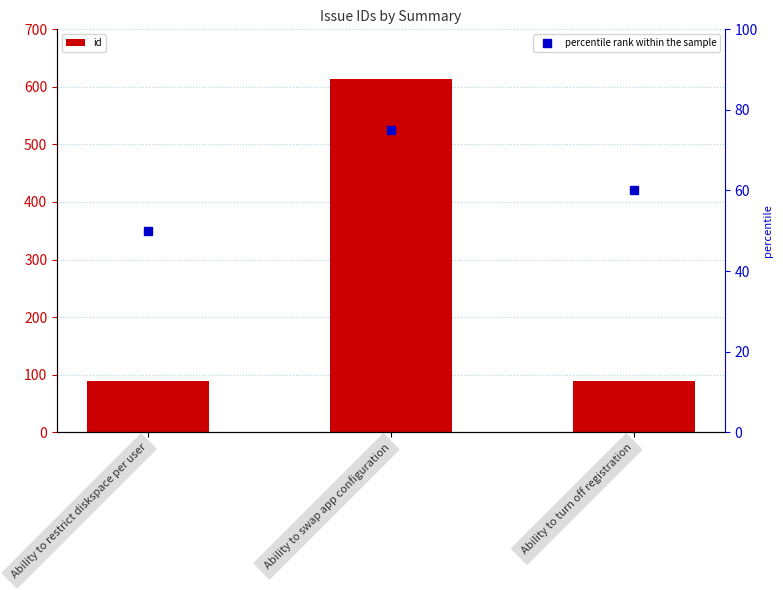

Reading right to left, what are all the values shown in this chart?

id: 88	614	89
percentile rank within the sample: 60	75	50